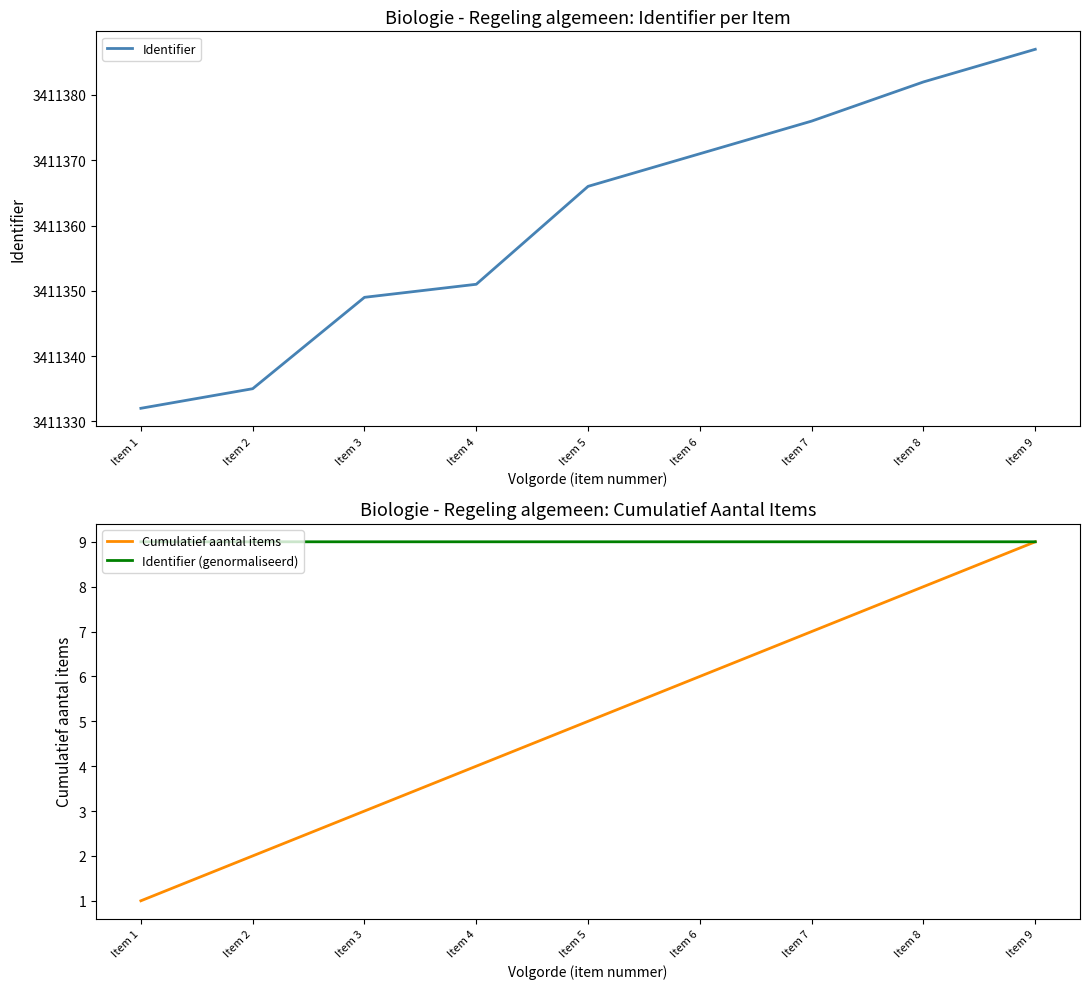

Reading left to right, extract all data points from this chart.

Identifier: Item 1=3411332.0	Item 2=3411335.0	Item 3=3411349.0	Item 4=3411351.0	Item 5=3411366.0	Item 6=3411371.0	Item 7=3411376.0	Item 8=3411382.0	Item 9=3411387.0
Cumulatief aantal items: Item 1=1.0	Item 2=2.0	Item 3=3.0	Item 4=4.0	Item 5=5.0	Item 6=6.0	Item 7=7.0	Item 8=8.0	Item 9=9.0
Identifier (genormaliseerd): Item 1=9.0	Item 2=9.0	Item 3=9.0	Item 4=9.0	Item 5=9.0	Item 6=9.0	Item 7=9.0	Item 8=9.0	Item 9=9.0